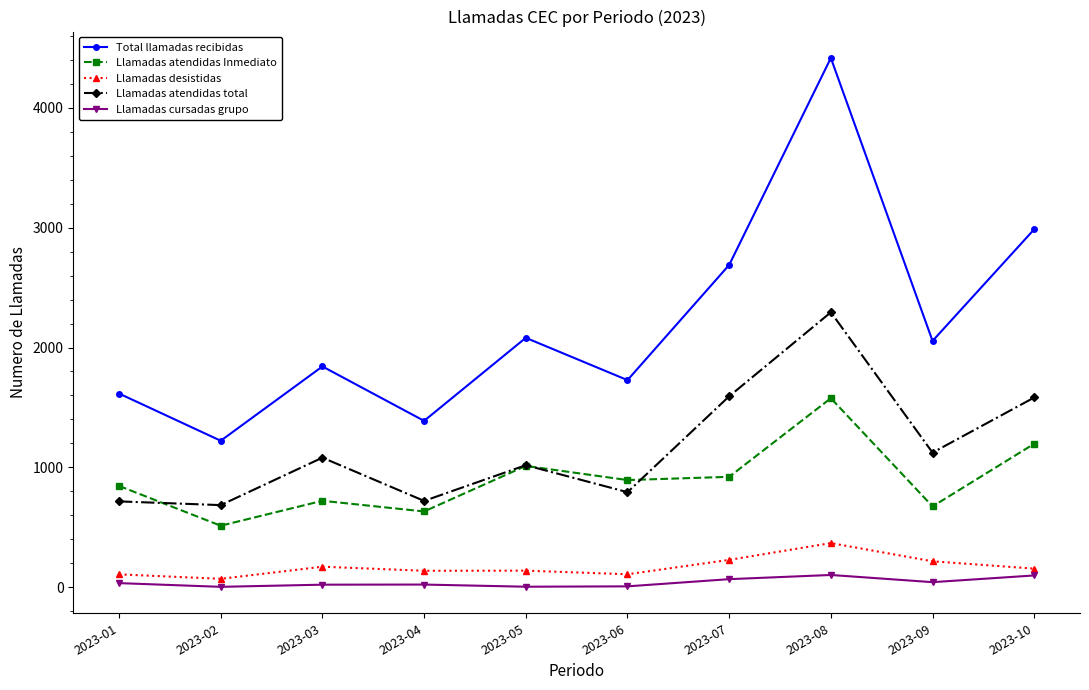

What are all the series names shown in the legend?

Total llamadas recibidas, Llamadas atendidas Inmediato, Llamadas desistidas, Llamadas atendidas total, Llamadas cursadas grupo